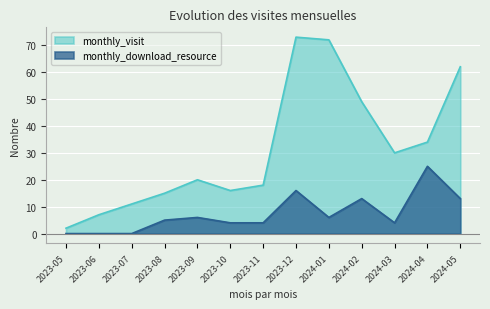

Reading left to right, extract all data points from this chart.

monthly_visit: 2	7	11	15	20	16	18	73	72	49	30	34	62
monthly_download_resource: 0	0	0	5	6	4	4	16	6	13	4	25	13